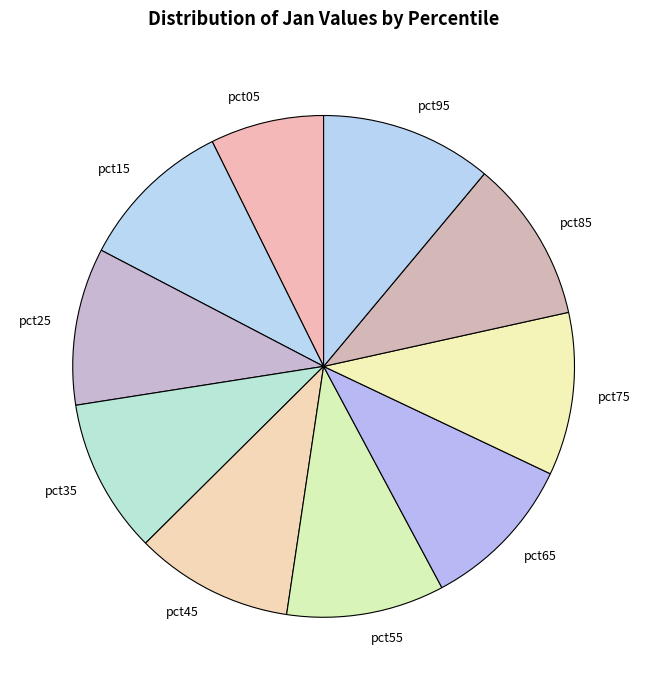

Do pct35 and pct05 together represent more than half of the pie?

No